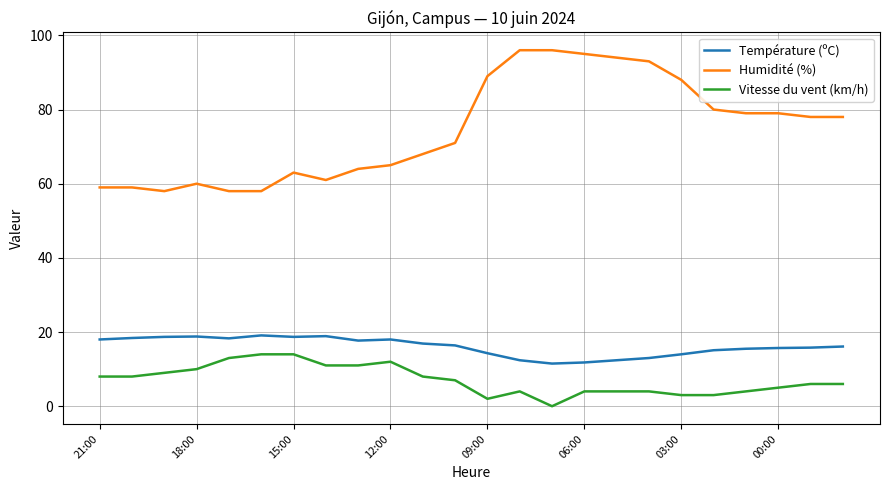

True or false: Vitesse du vent (km/h) and Humidité (%) cross at least once.

False